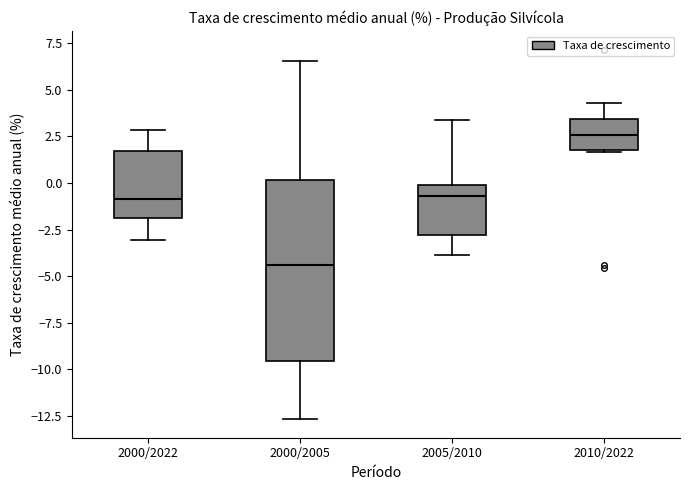

Reading left to right, read every box against the y-axis: the position of its median line, the range the box covers, and the ends of its whiskers. The values are not printed on the chart, so give them approximately, as read against the axis.

2000/2022: median -1.0, box -2.0 to 1.5, whiskers -3.0 to 3.0
2000/2005: median -4.5, box -9.5 to 0.0, whiskers -12.5 to 6.5
2005/2010: median -0.5, box -3.0 to 0.0, whiskers -4.0 to 3.5
2010/2022: median 2.5, box 1.5 to 3.5, whiskers 1.5 to 4.5